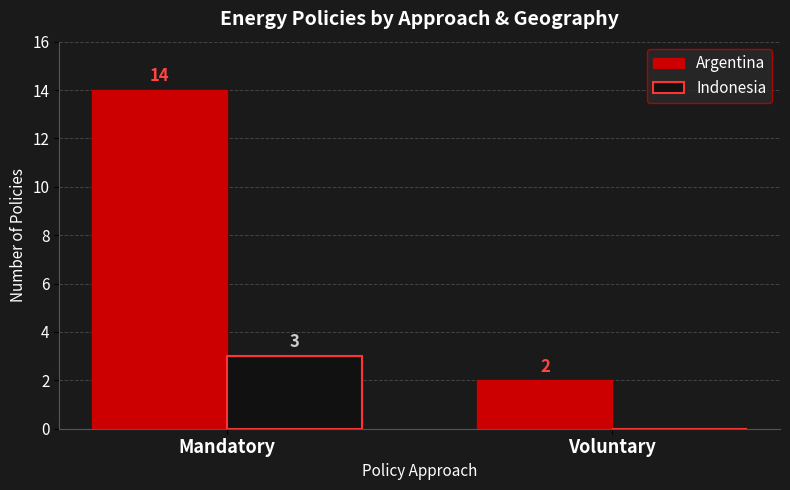

How many data points does each series have?

2